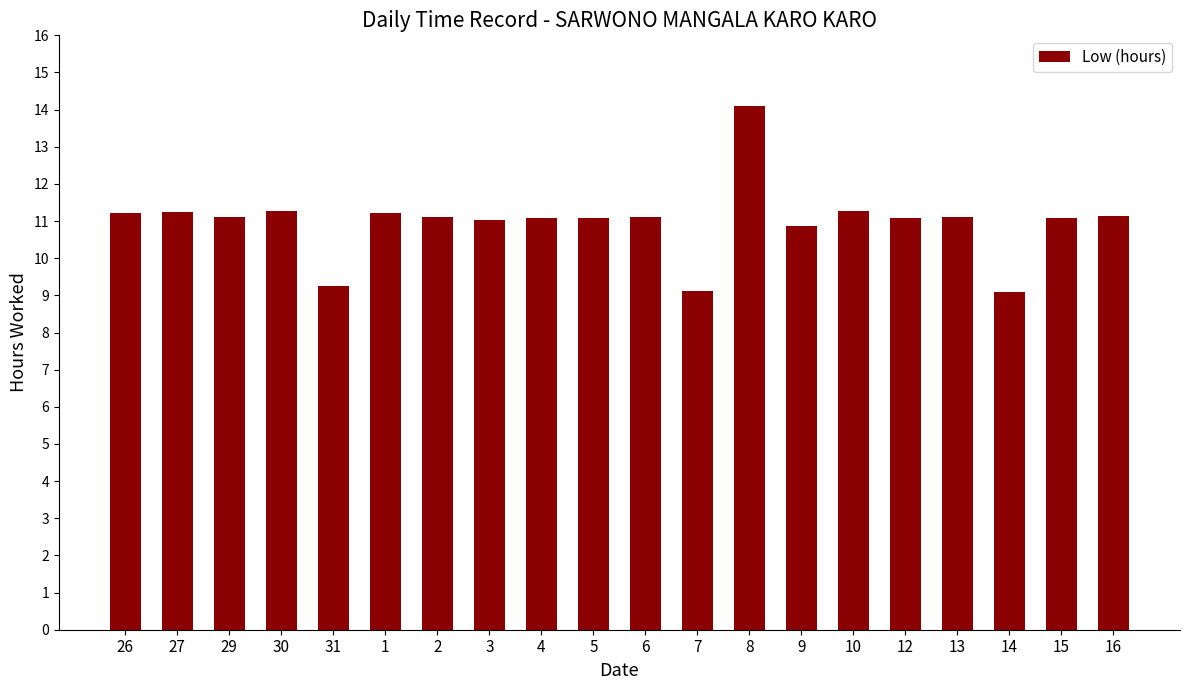

What is the approximate value at 30?

11.3